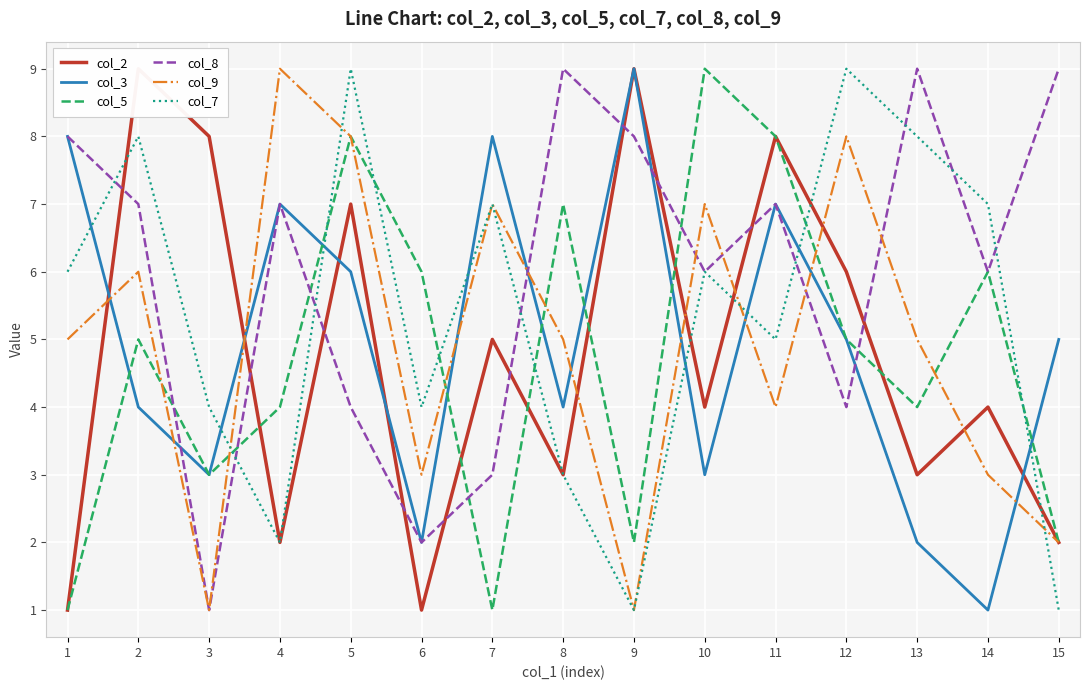

True or false: col_7 and col_5 intersect in this chart.

True